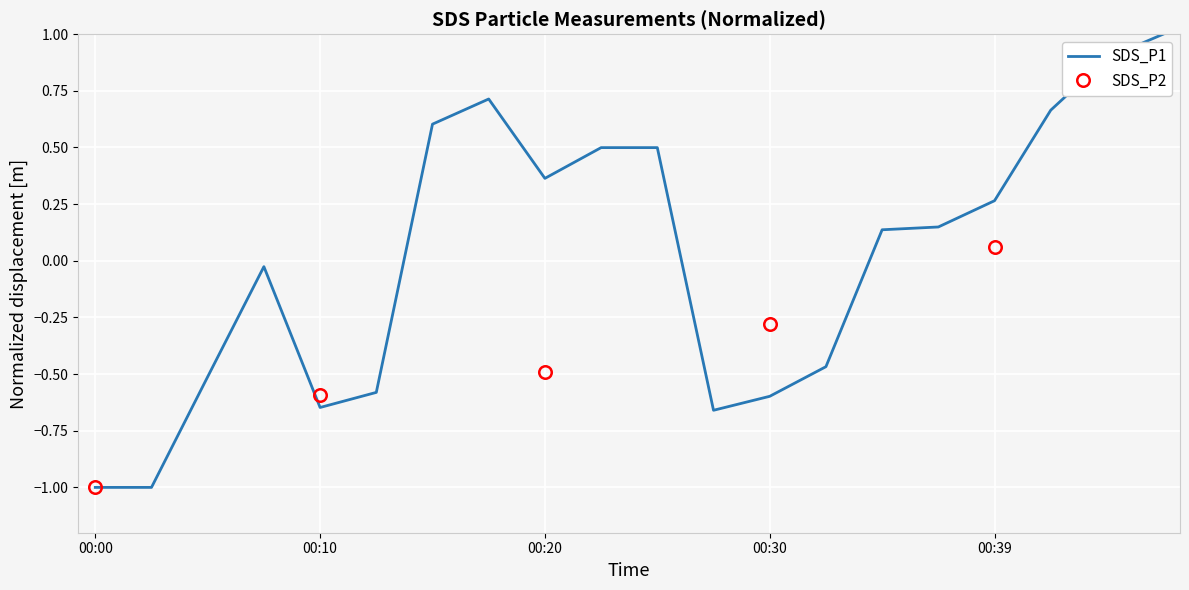

How many interior local peaks (higher than both neighbors) does the data have?

2